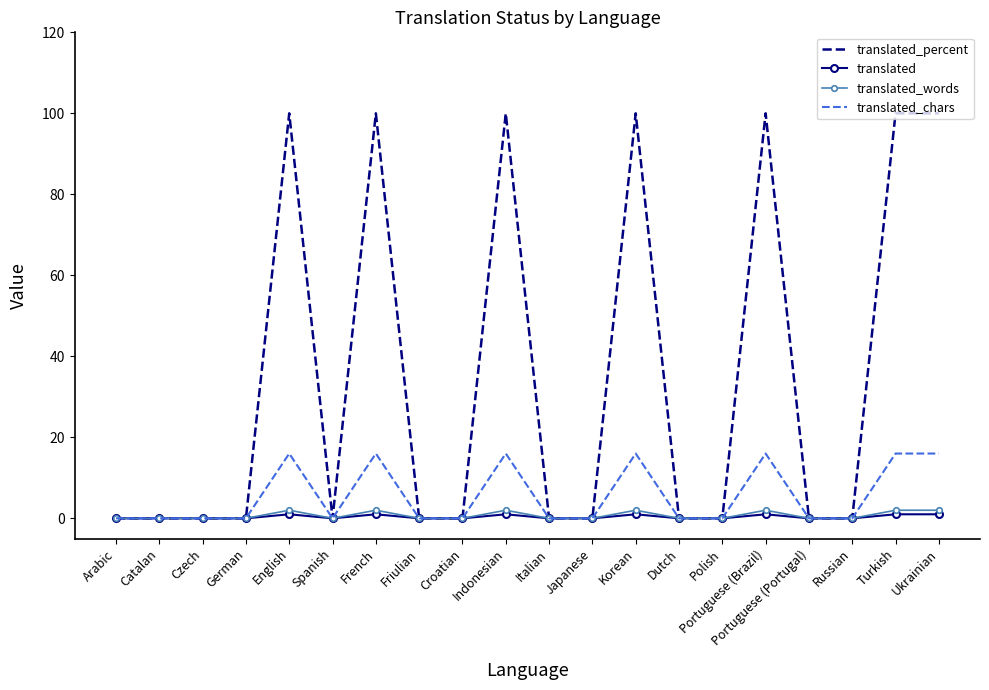

Reading left to right, what are all the values shown in this chart?

translated_percent: 0	0	0	0	100	0	100	0	0	100	0	0	100	0	0	100	0	0	100	100
translated: 0	0	0	0	1	0	1	0	0	1	0	0	1	0	0	1	0	0	1	1
translated_words: 0	0	0	0	2	0	2	0	0	2	0	0	2	0	0	2	0	0	2	2
translated_chars: 0	0	0	0	16	0	16	0	0	16	0	0	16	0	0	16	0	0	16	16